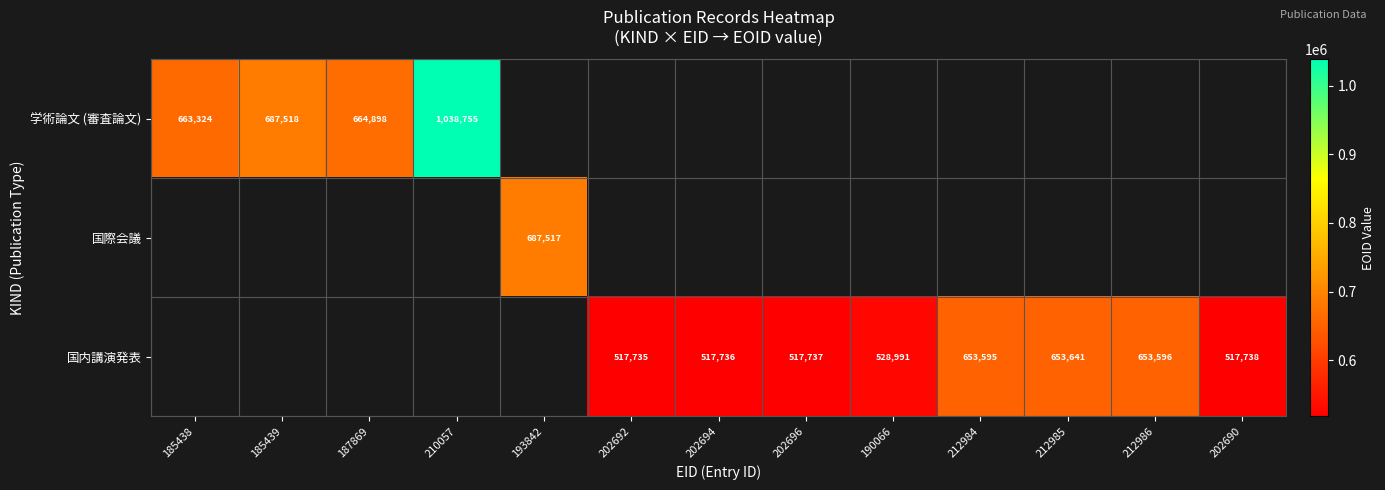

At which category does the chart reach its minimum across all series?

202692